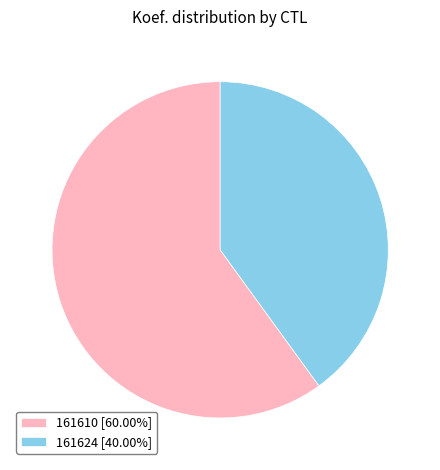

How many segments does this pie chart have?

2